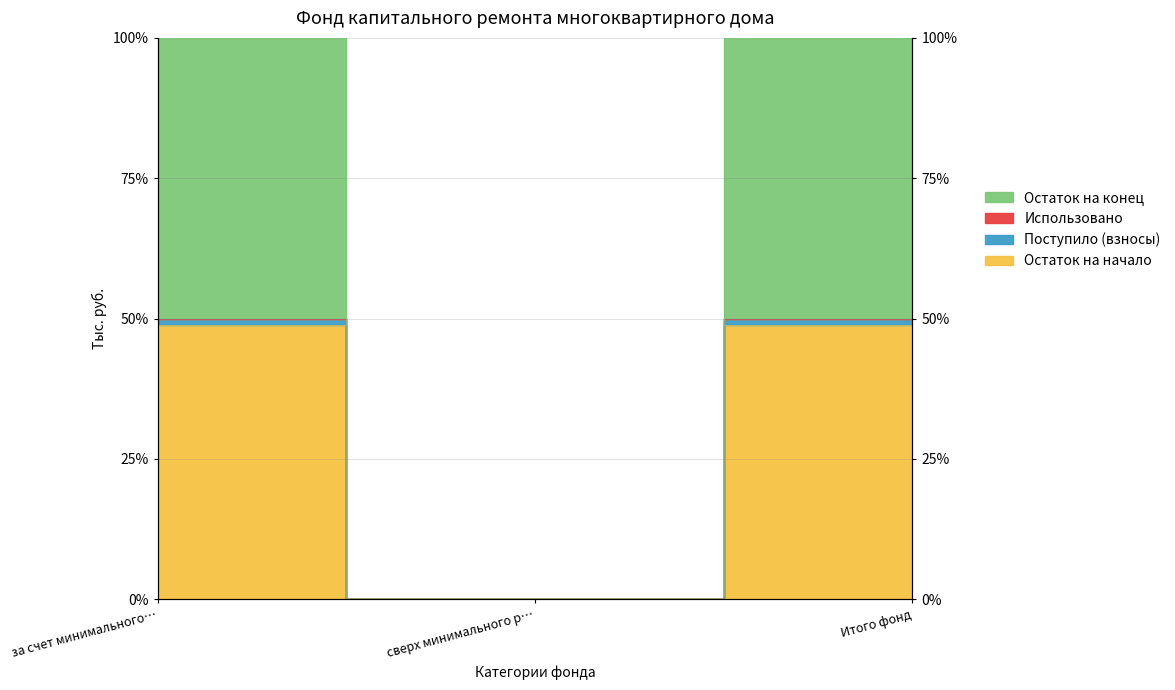

How many values in Остаток на конец are above zero?

2